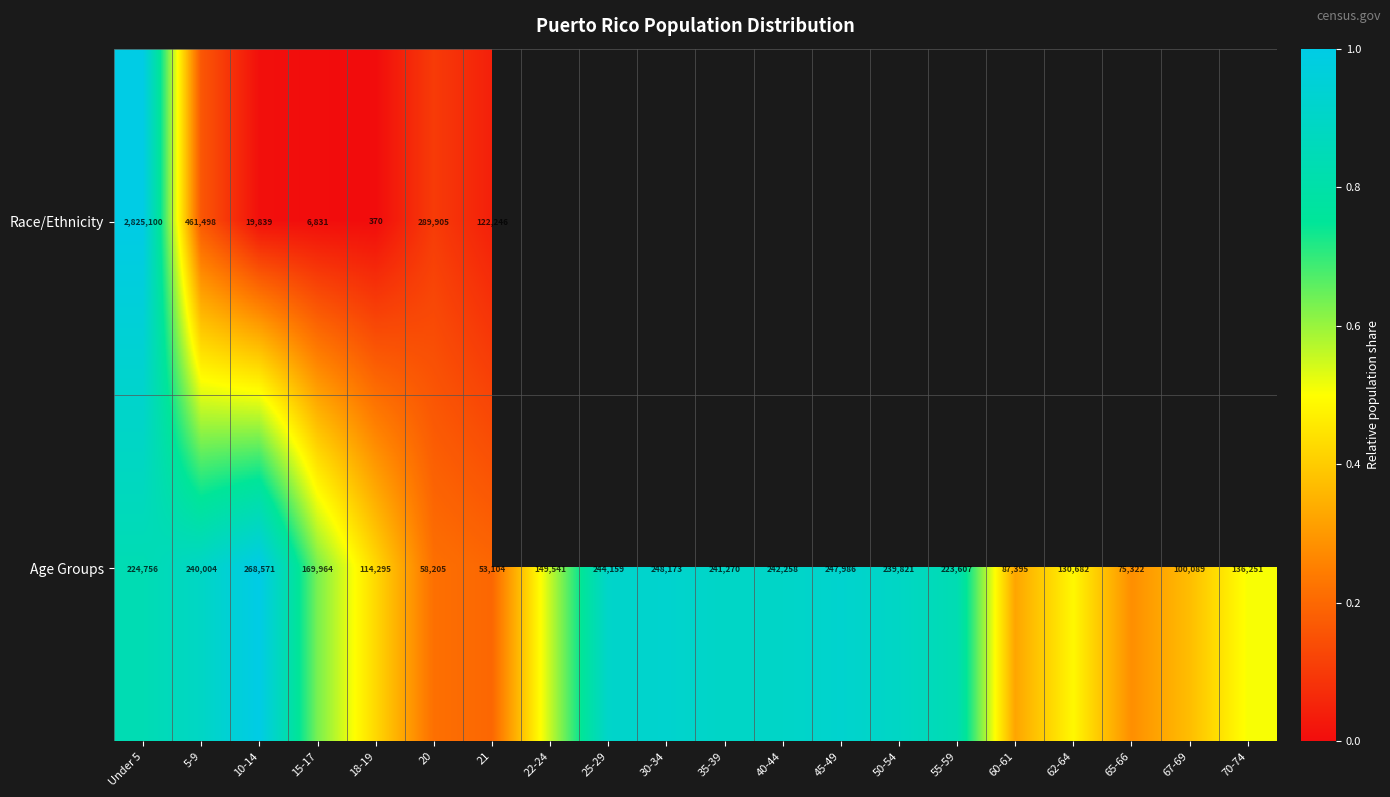

The Age Groups series shows 134579 at 65-66. True or false?

False